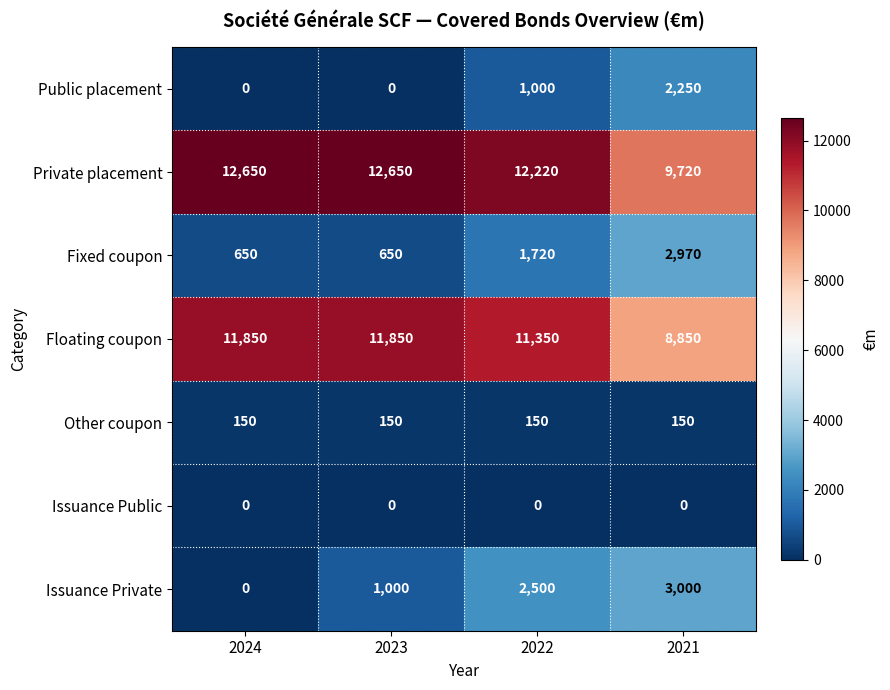

How many Floating coupon values are between 11350 and 11850?

3